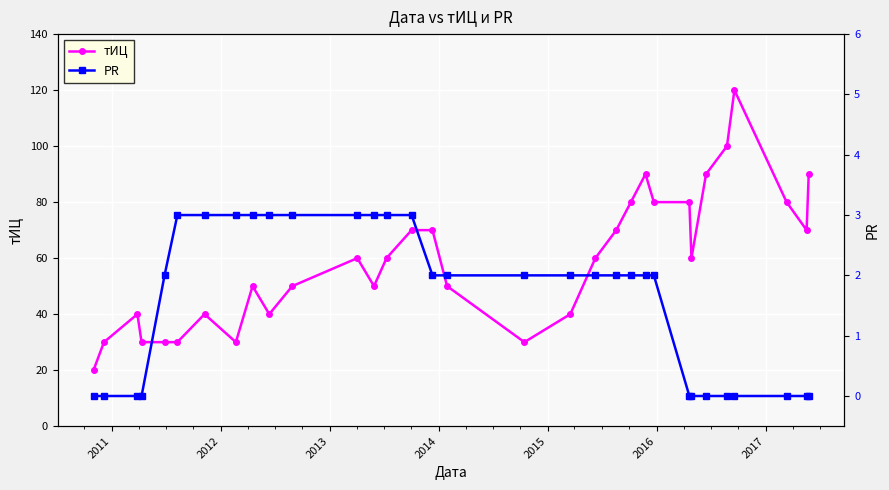

How many series are shown in this chart?

2